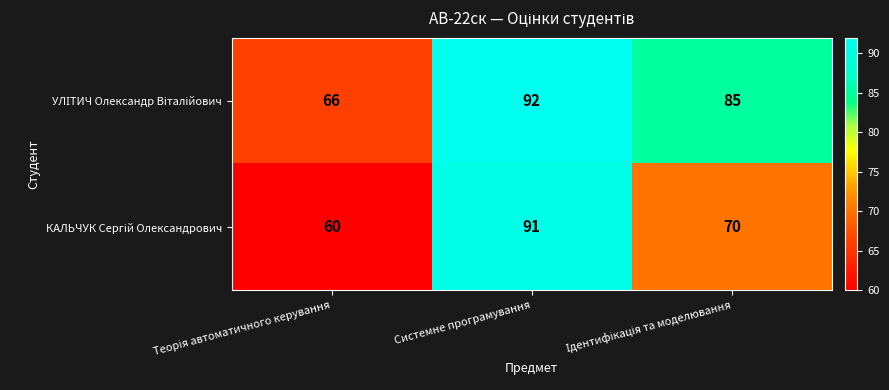

At which category is the sum across all series the highest?

Системне програмування